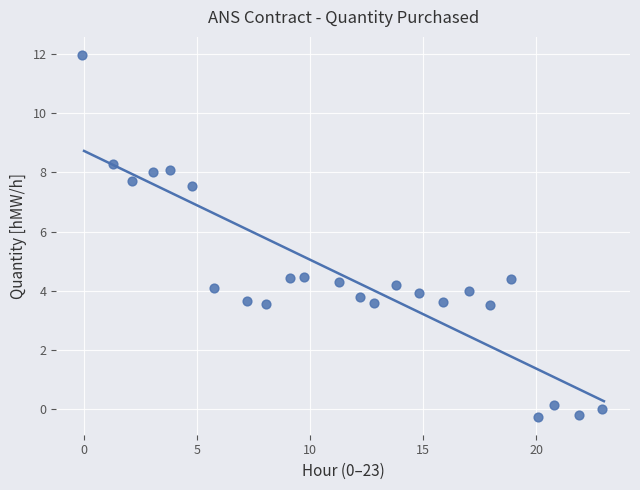

What is the range of Y values (max minus min)?

12.2